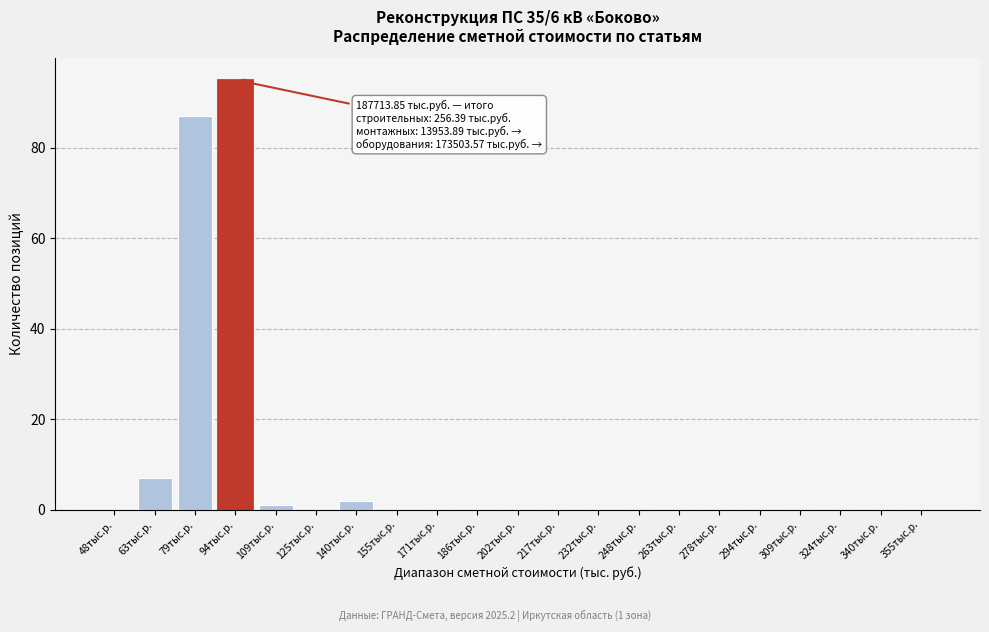

Reading left to right, what are all the values shown in this chart?

48тыс.р.=0	63тыс.р.=7	79тыс.р.=87	94тыс.р.=95	109тыс.р.=1	125тыс.р.=0	140тыс.р.=2	155тыс.р.=0	171тыс.р.=0	186тыс.р.=0	202тыс.р.=0	217тыс.р.=0	232тыс.р.=0	248тыс.р.=0	263тыс.р.=0	278тыс.р.=0	294тыс.р.=0	309тыс.р.=0	324тыс.р.=0	340тыс.р.=0	355тыс.р.=0